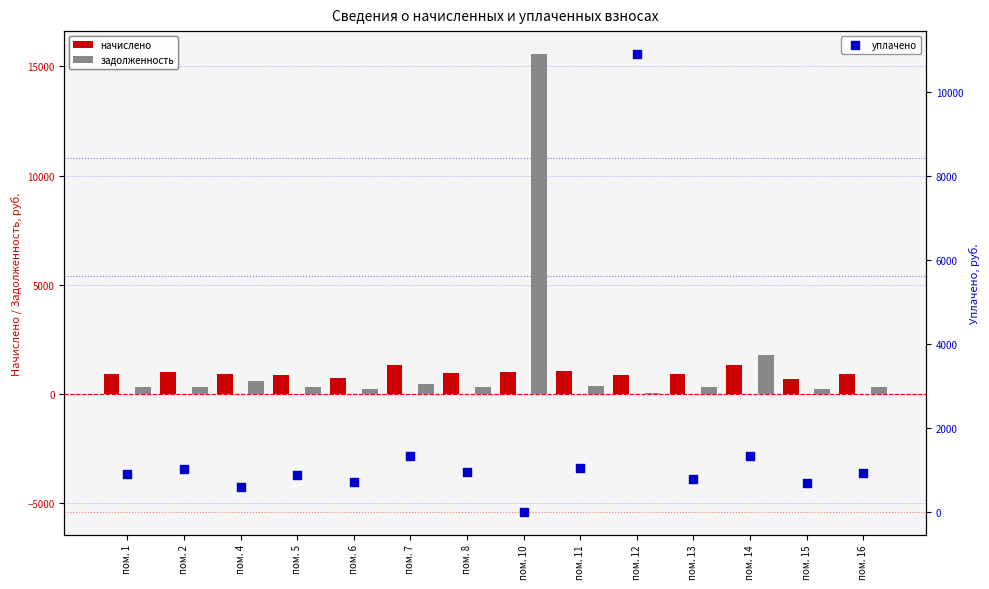

Which series has the largest total across all categories?

уплачено